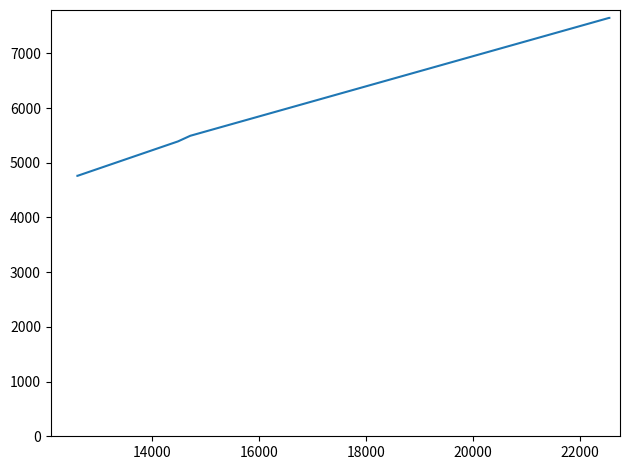

What is the minimum value shown in the chart?

4761